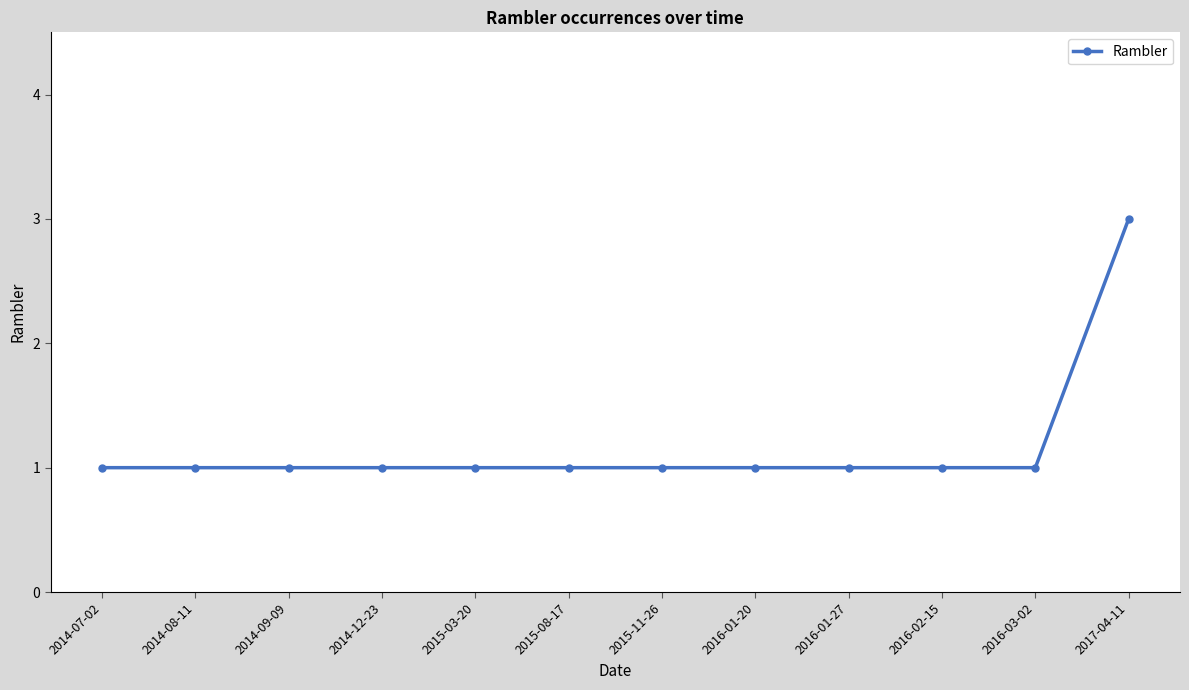

How many distinct data groups are displayed?

1